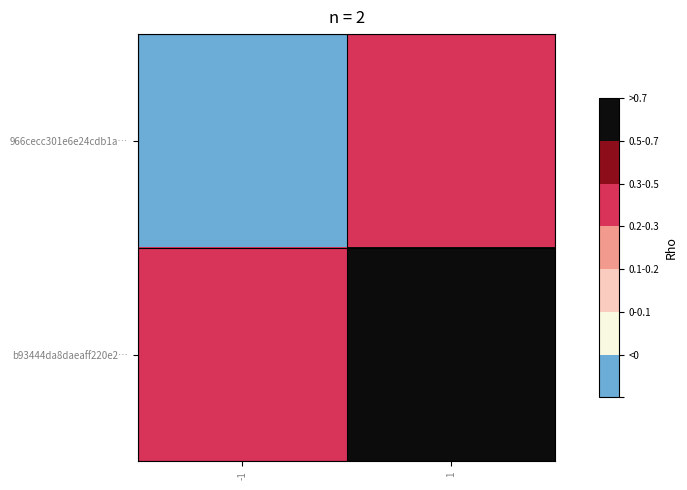

At which category is the sum across all series the highest?

1